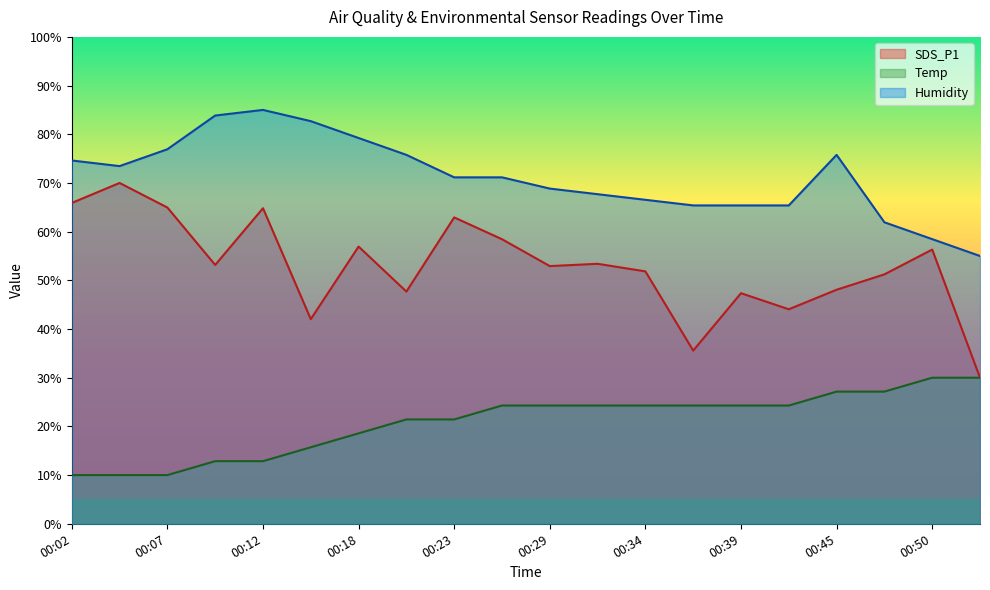

What is the minimum value for Humidity line?

55.0